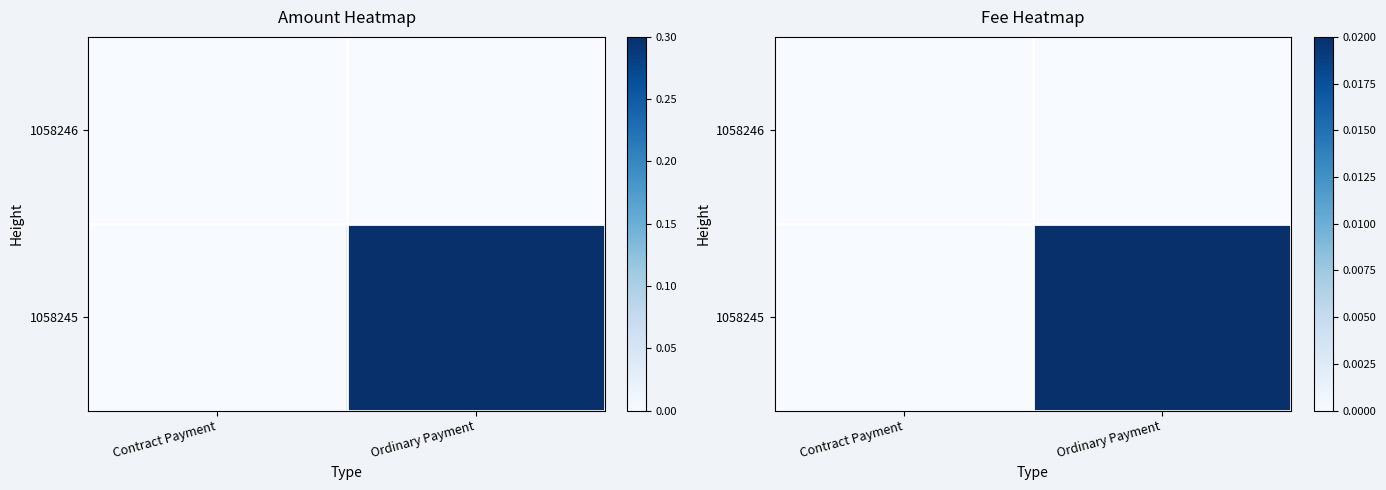

Rank the series at Contract Payment from lowest to highest value.

1058246, 1058245